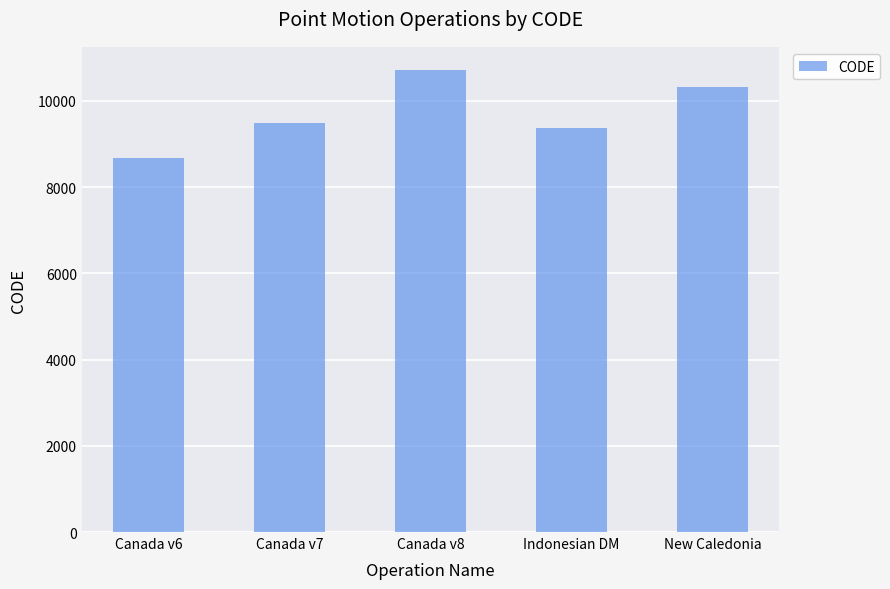

Reading left to right, extract all data points from this chart.

8676	9483	10707	9375	10323